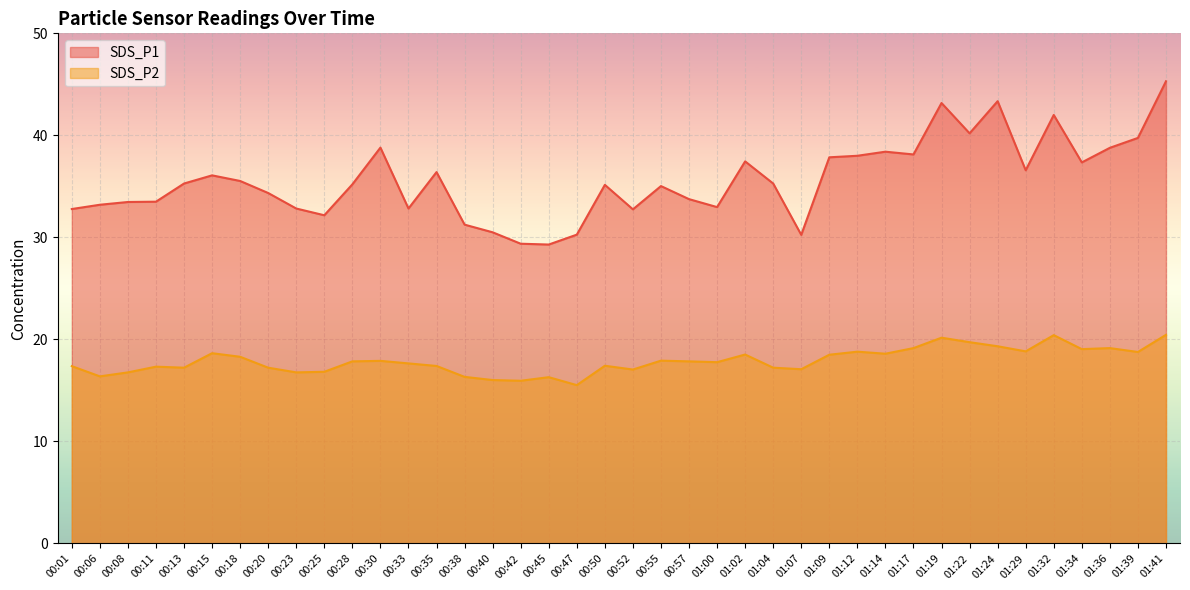

At which category is the sum across all series the highest?

01:41